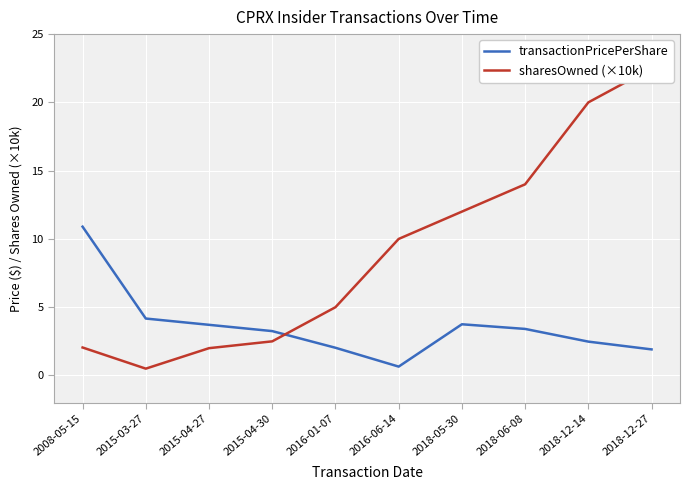

What is the label of the 9th point from the left?

2018-12-14